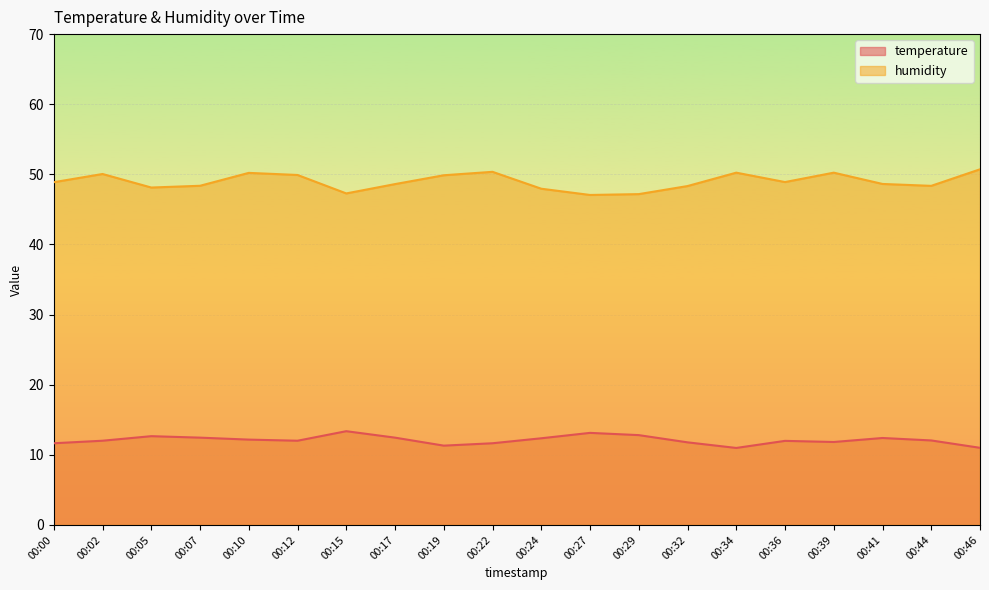

How many interior local peaks does the humidity series have?

5